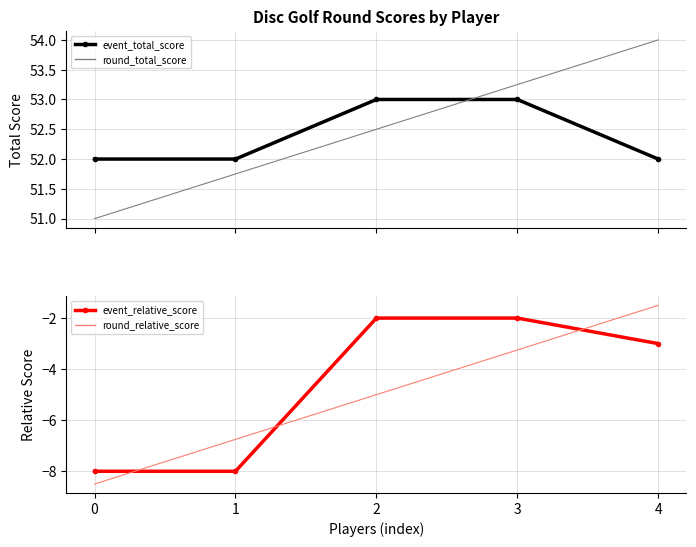

What is the value of the round_relative_score point at the 1st from the left?

-8